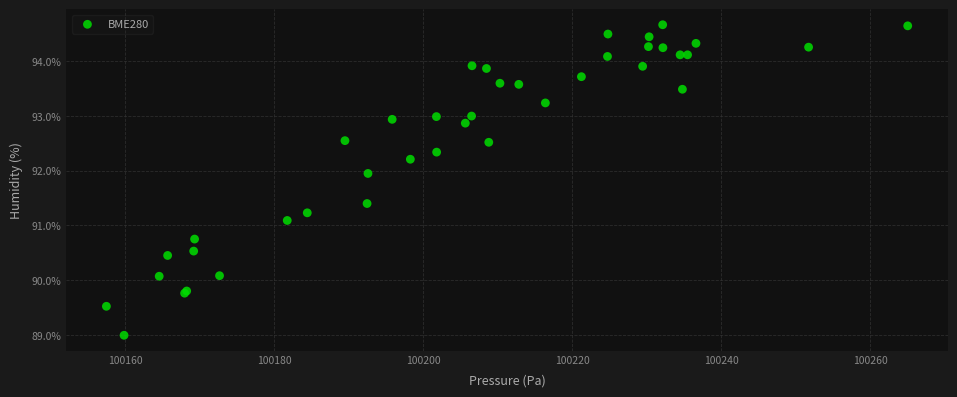

What Y value in the scatter plot is closest to 91?

91.1